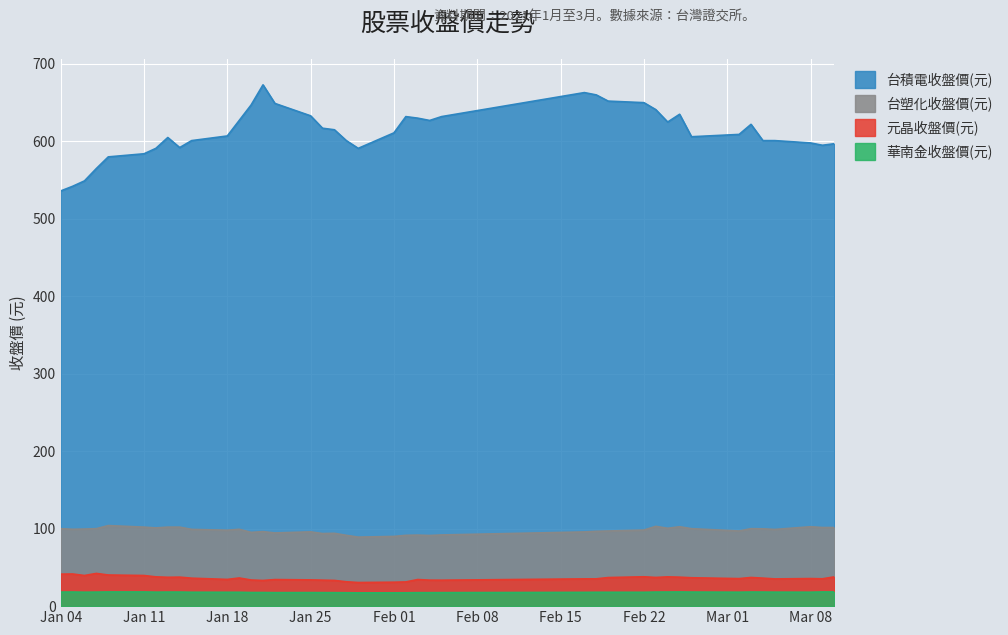

Does the chart display data point markers on the line(s)?

No